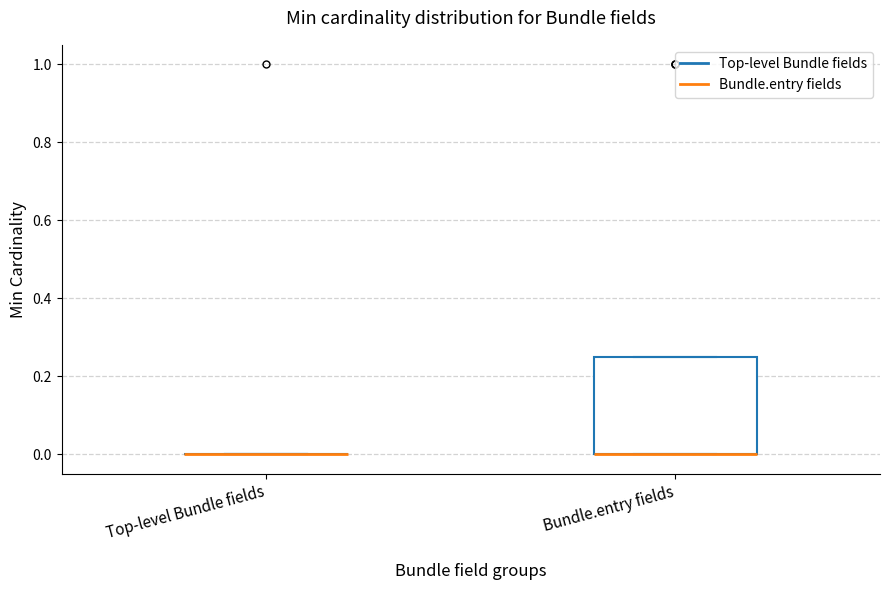

Reading left to right, read every box against the y-axis: the position of its median line, the range the box covers, and the ends of its whiskers. The values are not printed on the chart, so give them approximately, as read against the axis.

Top-level Bundle fields: box collapsed to a line at 0.00, whiskers 0.00 to 0.00
Bundle.entry fields: median 0.00 (drawn on the box's lower edge), box 0.00 to 0.26, whiskers 0.00 to 0.26